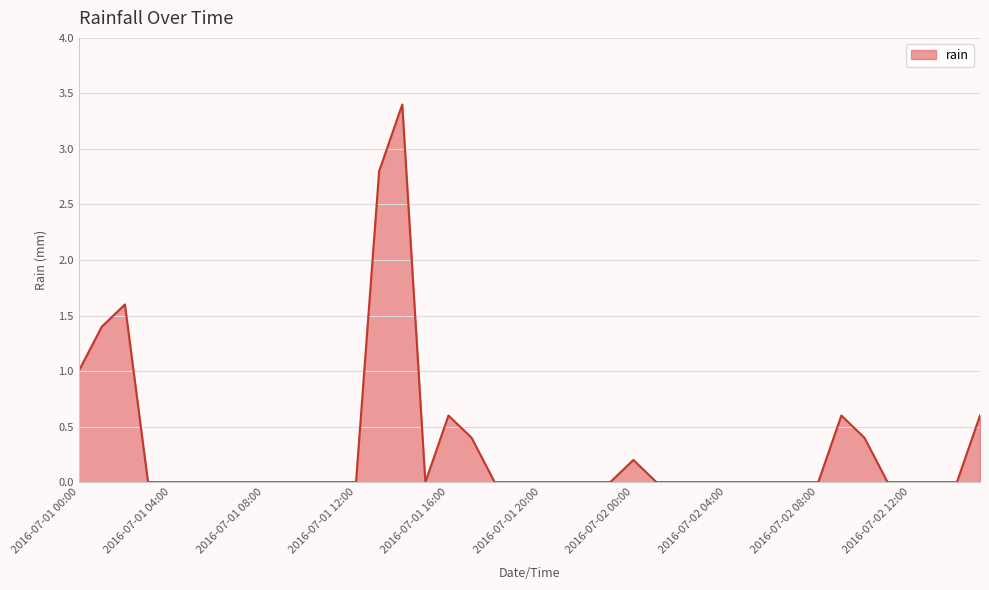

What is the difference between the second highest and second lowest values?

2.8